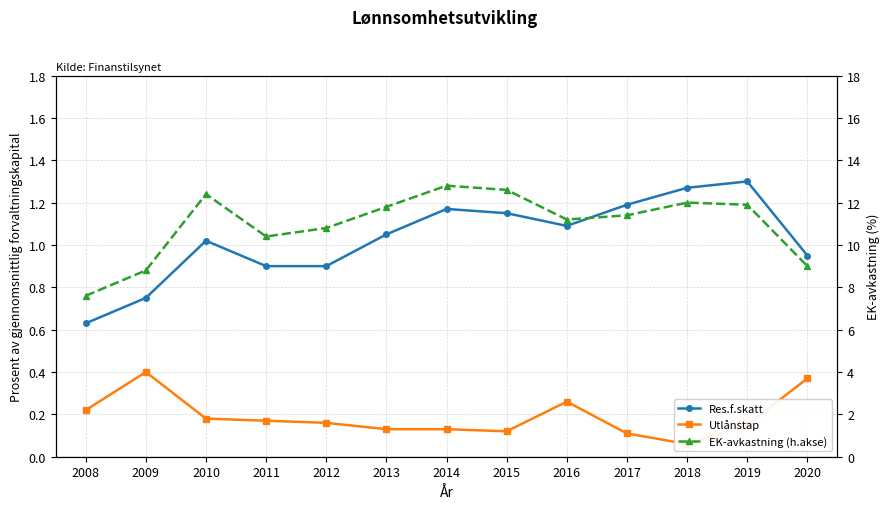

Reading left to right, list all the values displayed in this chart.

Res.f.skatt: 0.6	0.8	1.0	0.9	0.9	1.1	1.2	1.1	1.1	1.2	1.3	1.3	0.9
Utlånstap: 0.2	0.4	0.2	0.2	0.2	0.1	0.1	0.1	0.3	0.1	0.1	0.1	0.4
EK-avkastning (h.akse): 7.6	8.8	12.4	10.4	10.8	11.8	12.8	12.6	11.2	11.4	12.0	11.9	9.0